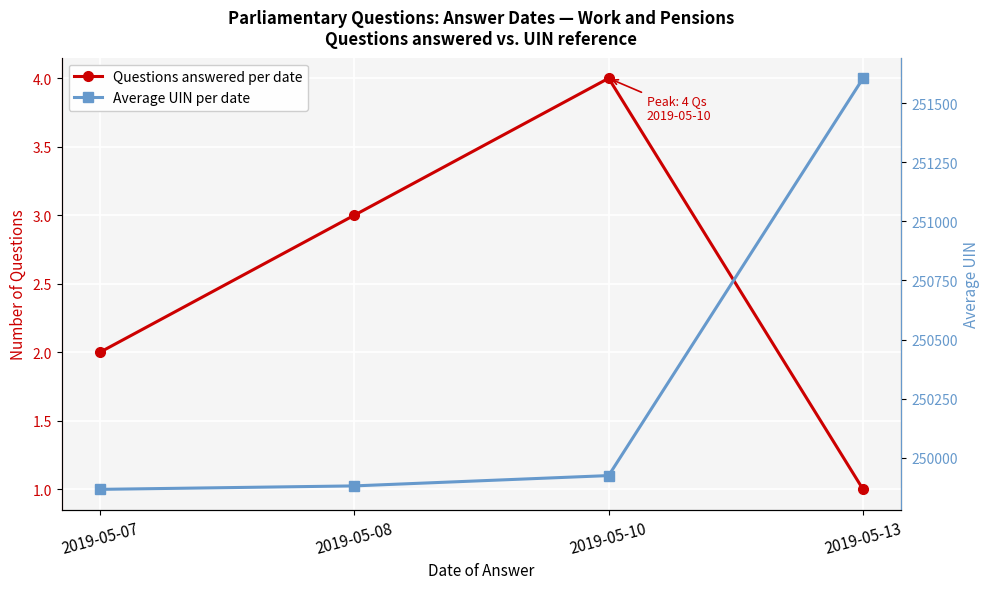

True or false: Average UIN per date and Questions answered per date intersect in this chart.

False